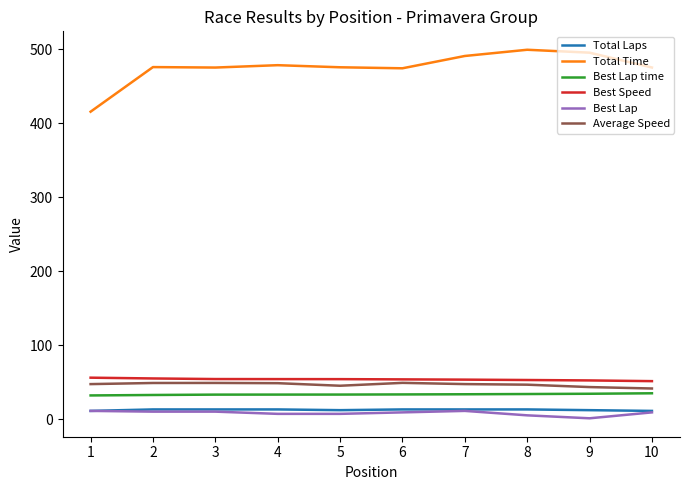

The value of Best Speed at 7 is 53.3. True or false?

True